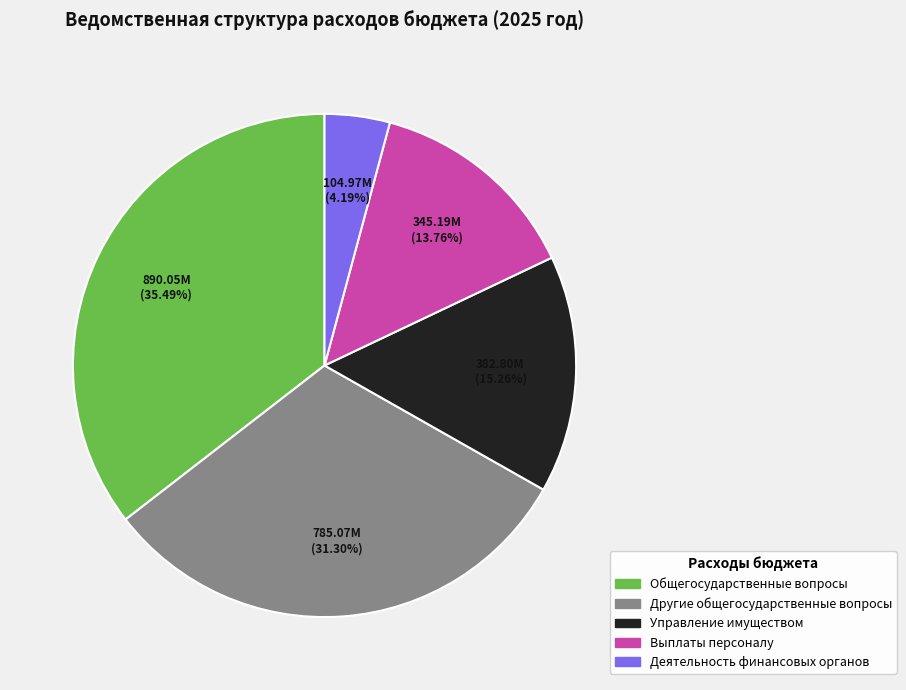

Is there a majority slice in this chart?

No